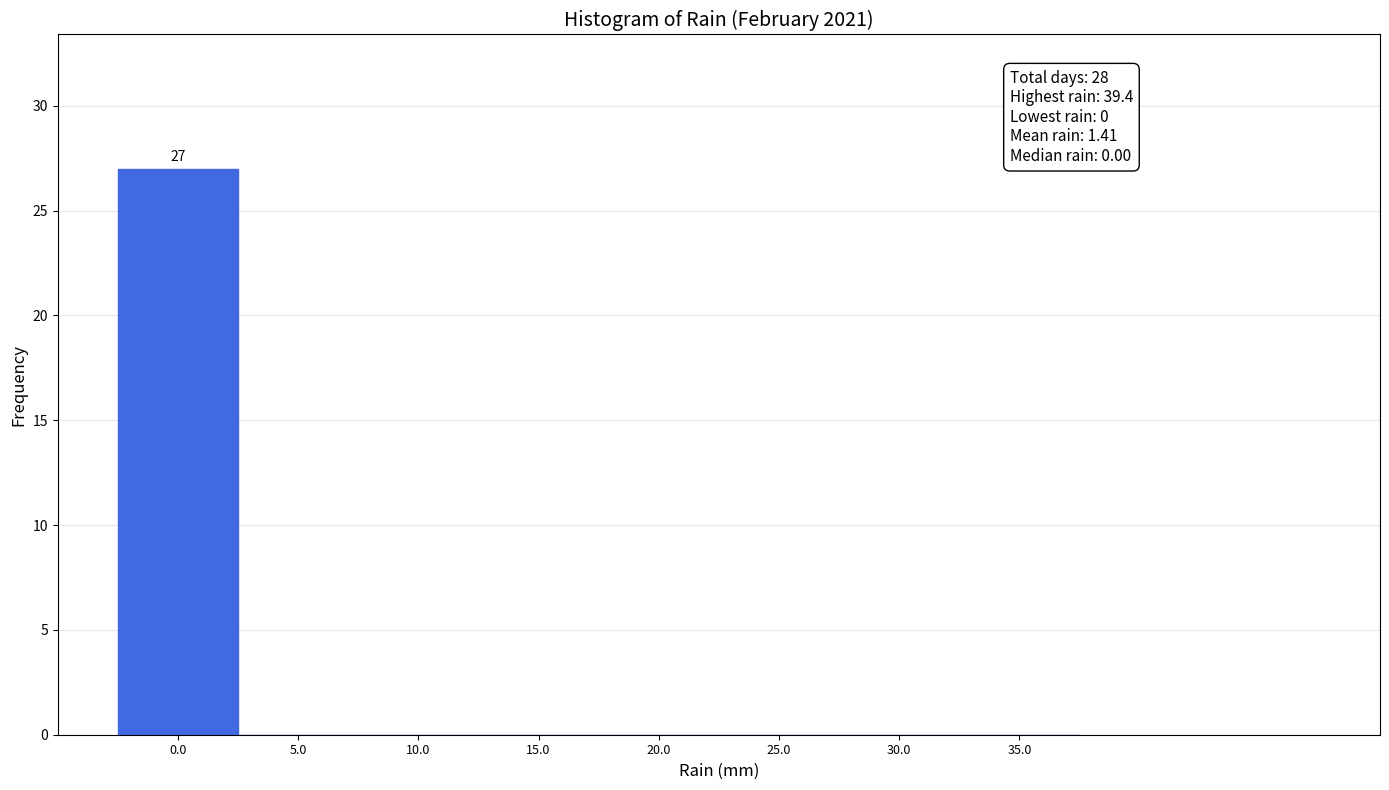

Which range on the x-axis has the tallest bar?

-2.5 to 2.5